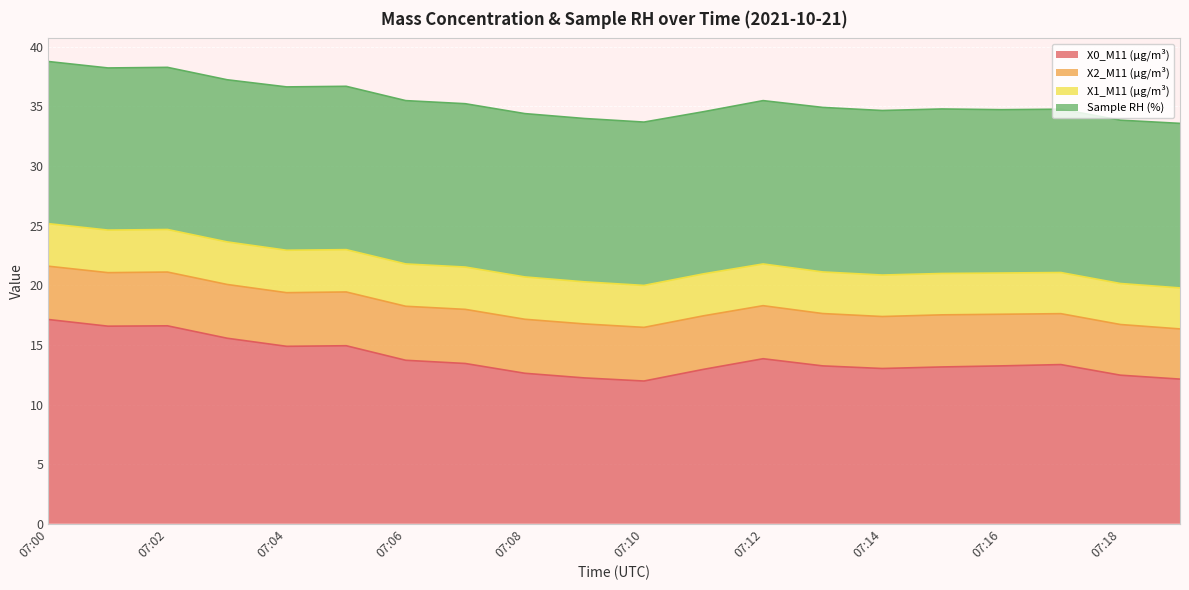

What is the value of the X0_M11 (μg/m³) point at the 10th from the left?

12.2